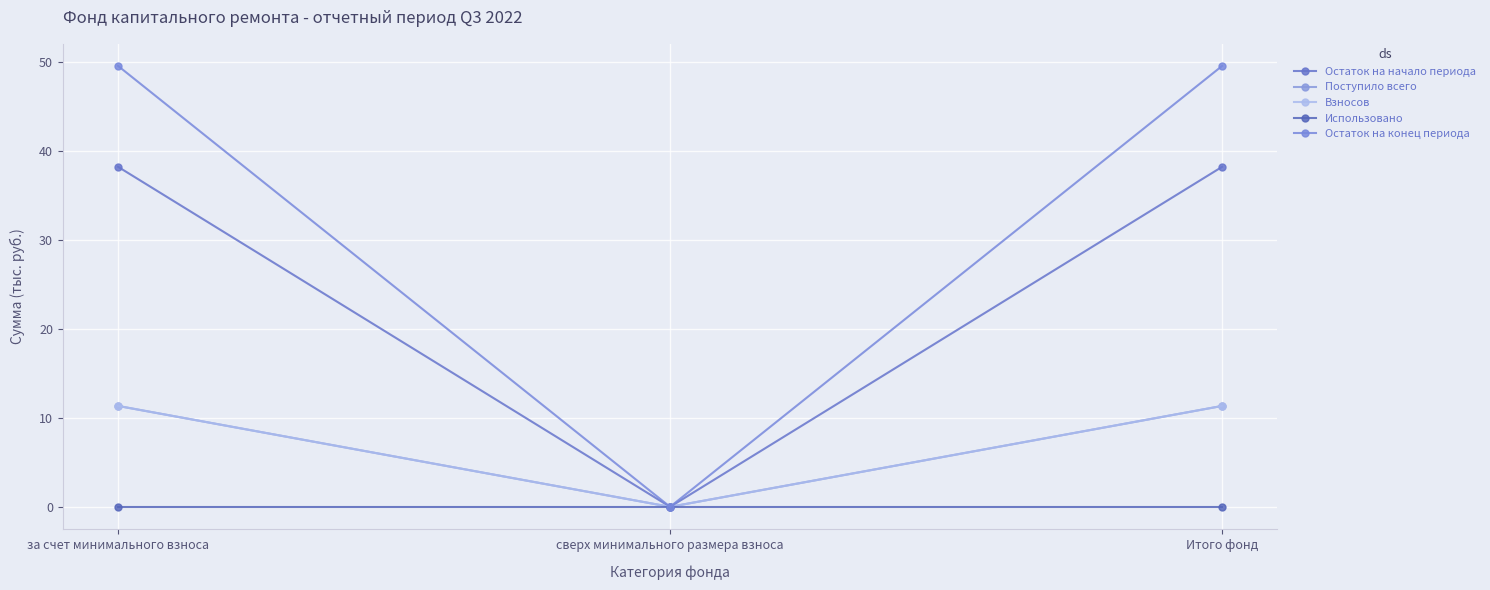

Where is Использовано nearest to the value 0?

за счет минимального взноса